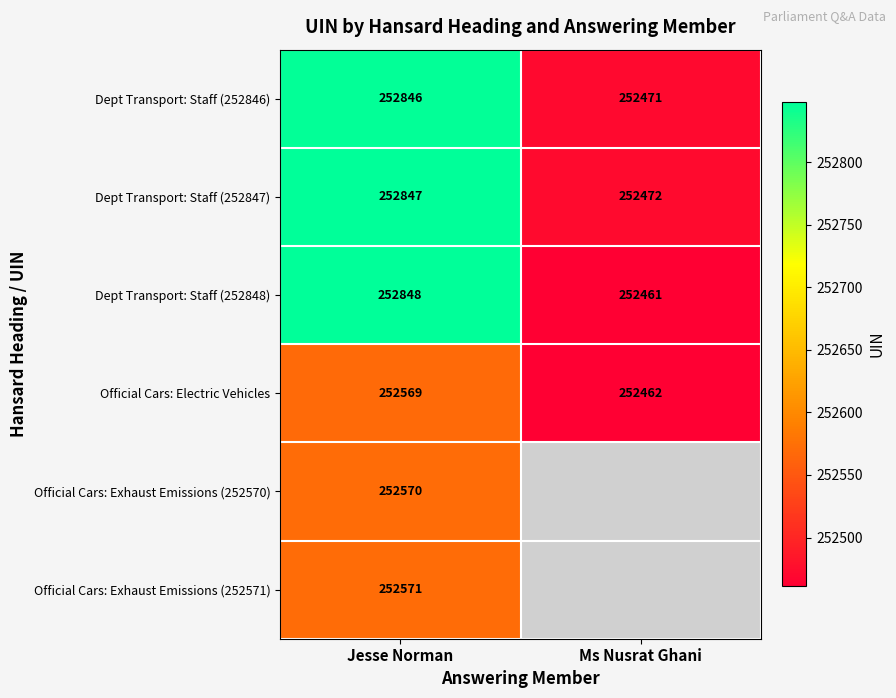

What is the average value of the Official Cars: Electric Vehicles series?

252516